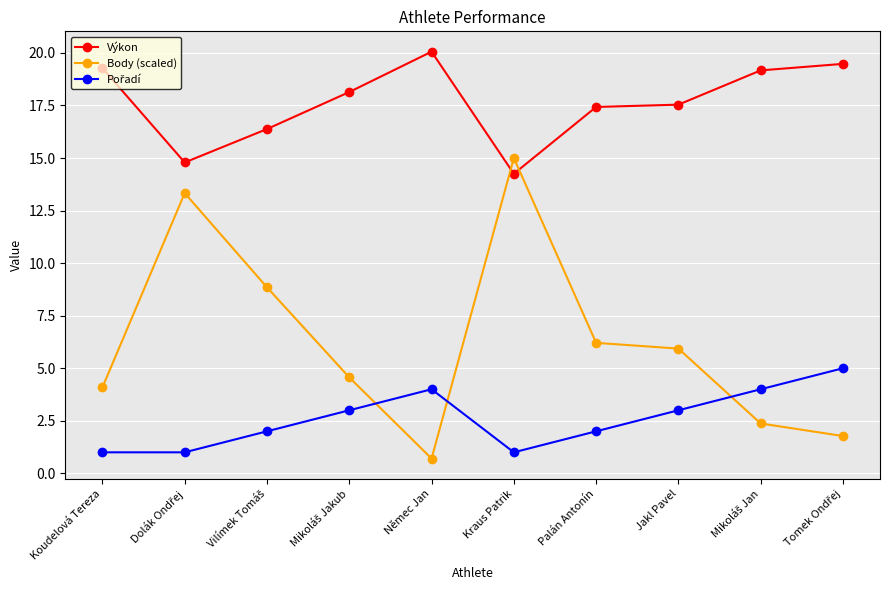

Which label corresponds to the smallest value in the chart?

Němec Jan